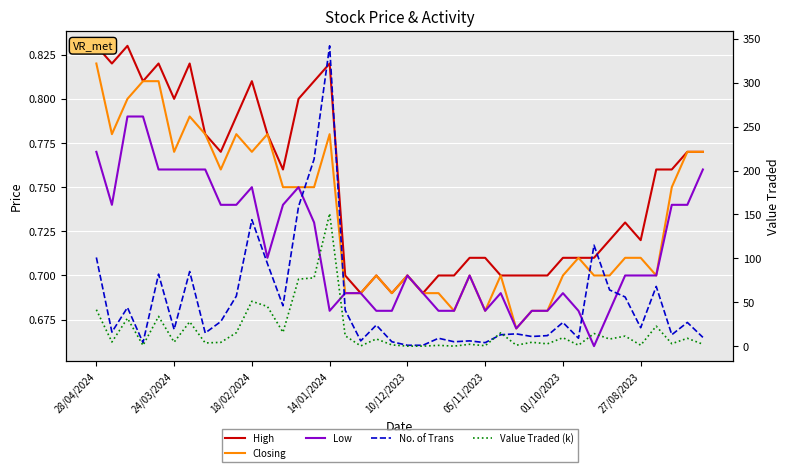

At which category is the sum across all series the highest?

14/01/2024